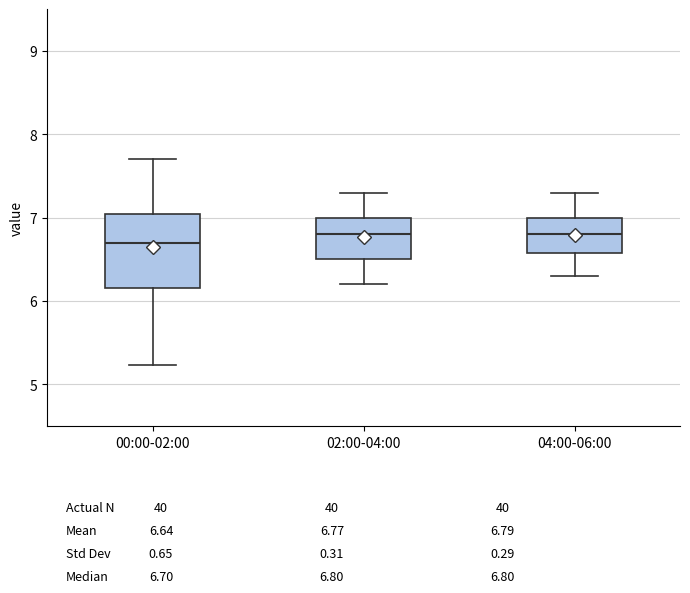

Reading left to right, transcribe this box plot: for each box, give where its median line is, the range the box spans, and where its two whiskers end, as read against the y-axis. The values are not printed on the chart, so give them approximately, as read against the axis.

00:00-02:00: median 6.7, box 6.2 to 7.0, whiskers 5.2 to 7.7
02:00-04:00: median 6.8, box 6.5 to 7.0, whiskers 6.2 to 7.3
04:00-06:00: median 6.8, box 6.6 to 7.0, whiskers 6.3 to 7.3